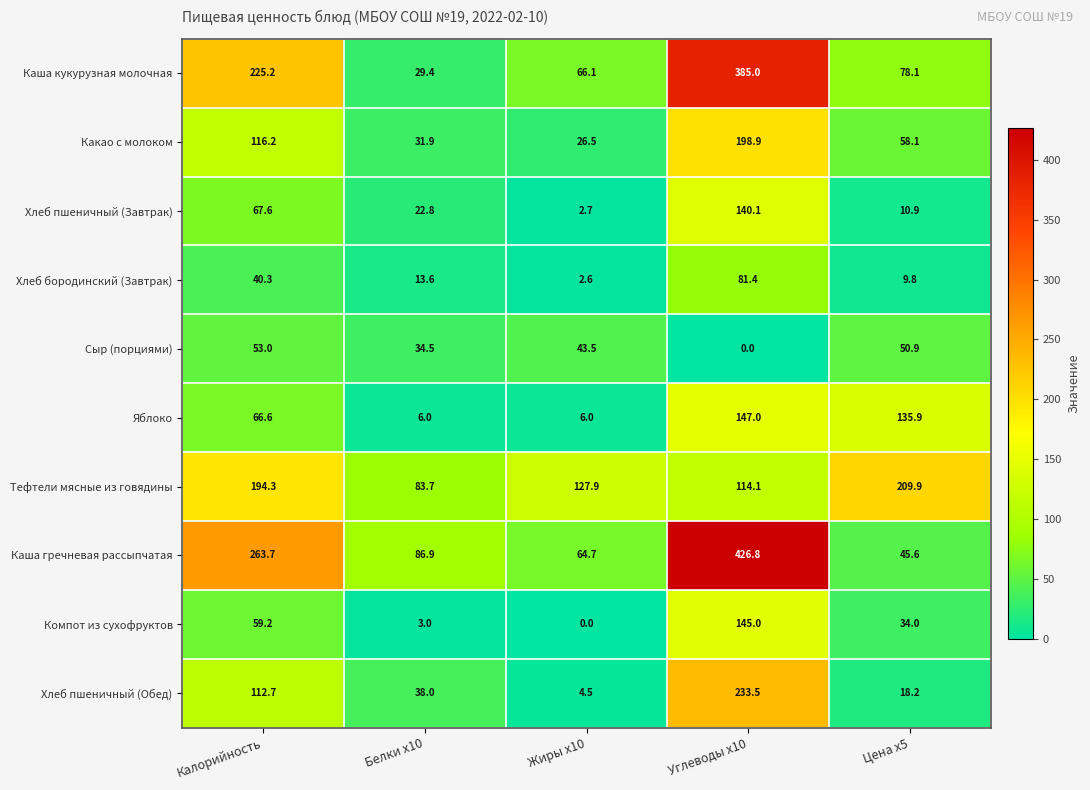

How many distinct data groups are displayed?

10